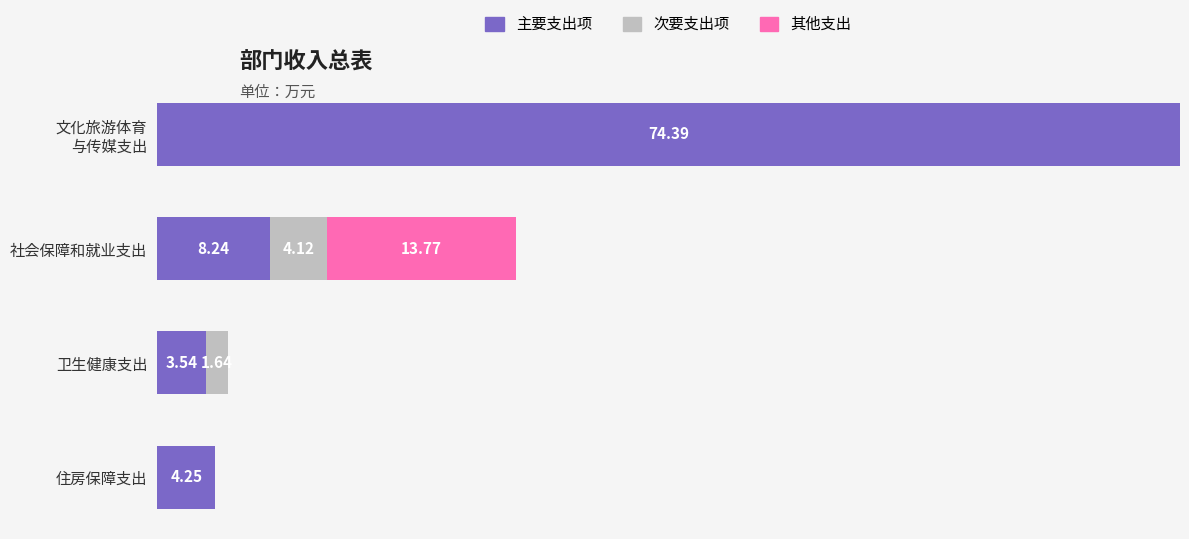

Where is 主要支出项 nearest to the value 38?

社会保障和就业支出